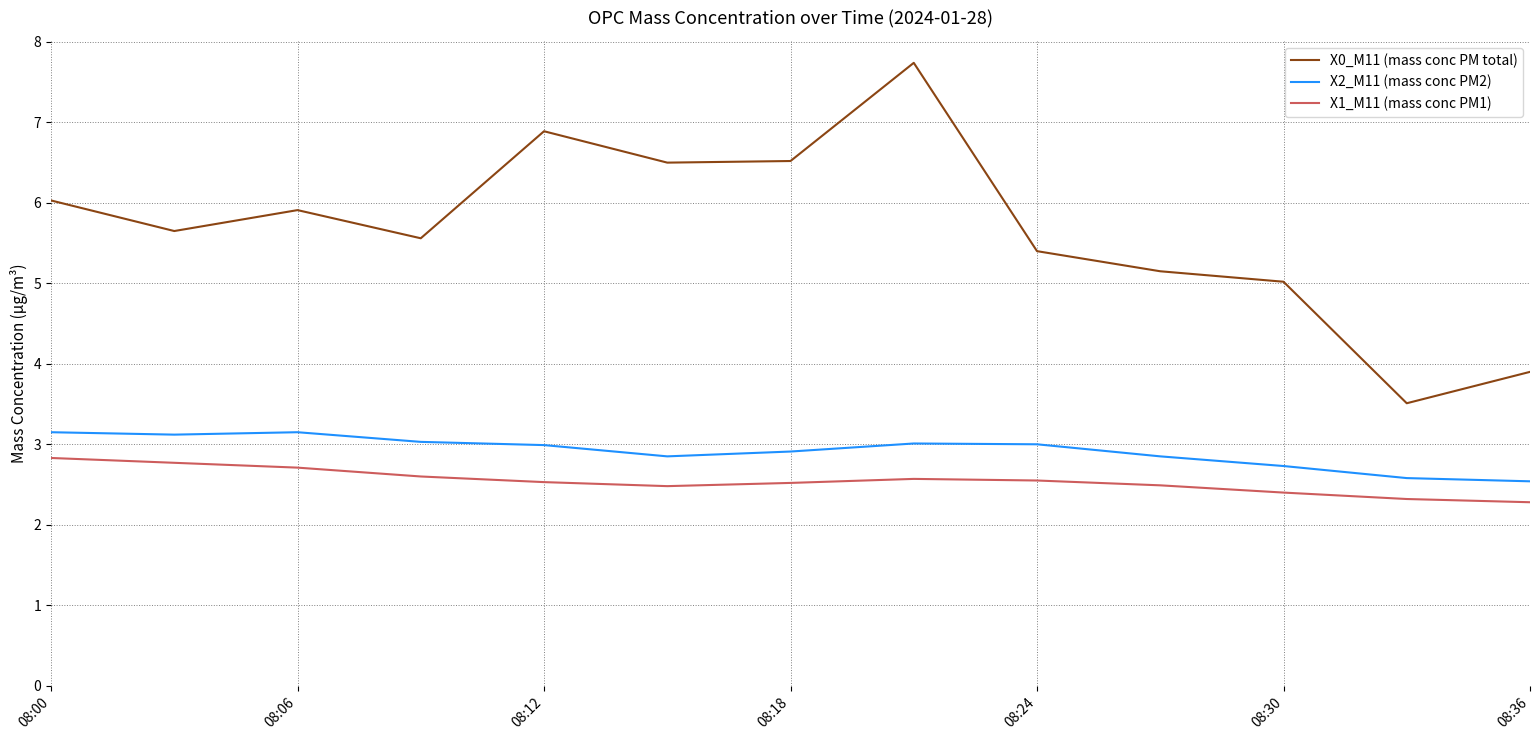

What is the average value of the X1_M11 (mass conc PM1) series?

2.5